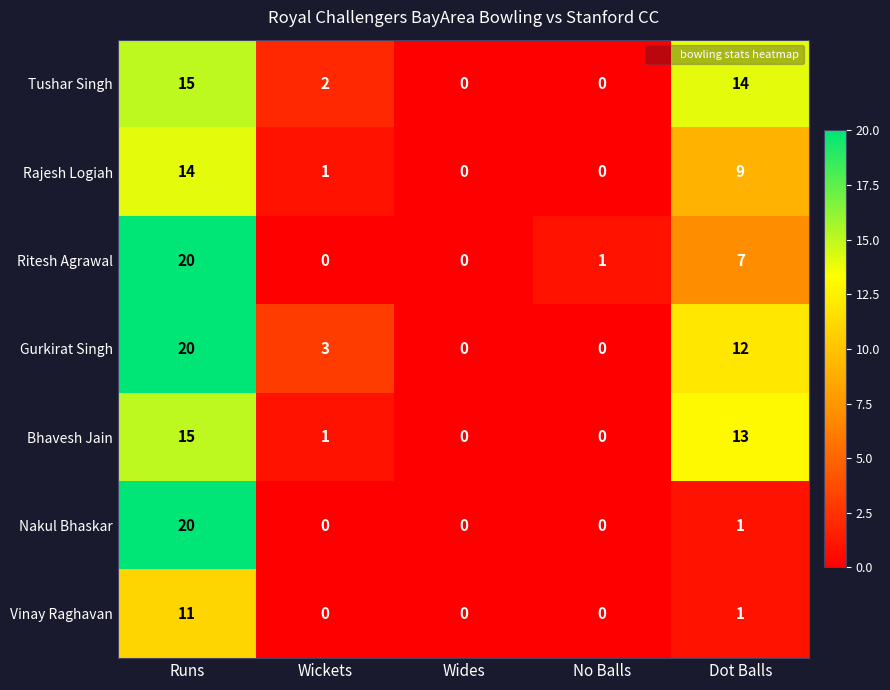

At which category is the sum across all series the highest?

Runs